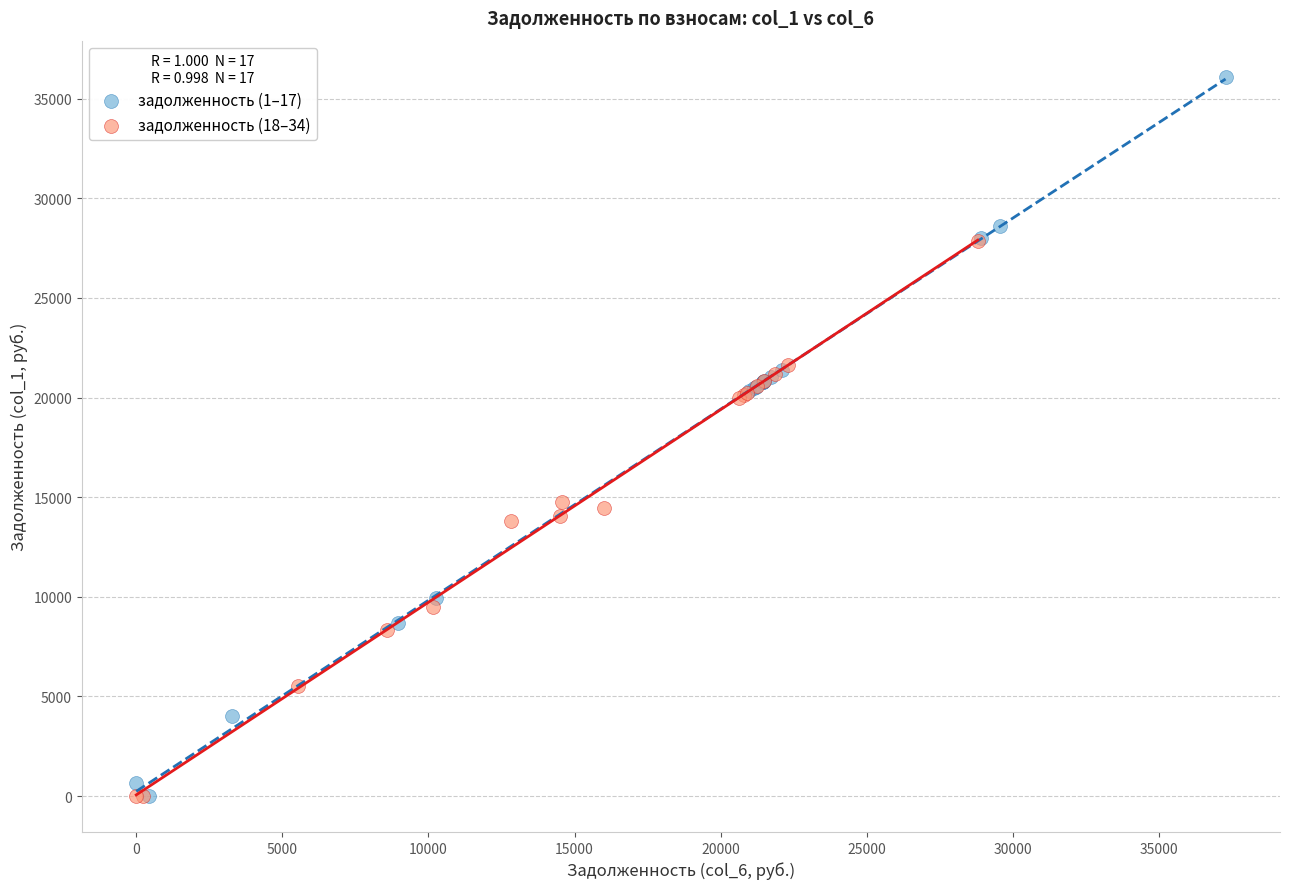

What are all the series names shown in the legend?

задолженность (1–17), задолженность (18–34)